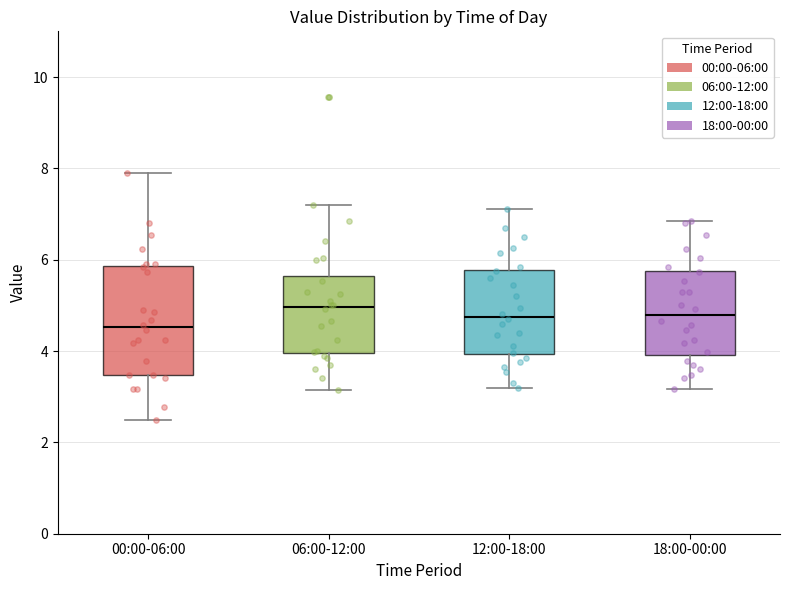

Reading left to right, read every box against the y-axis: the position of its median line, the range the box covers, and the ends of its whiskers. The values are not printed on the chart, so give them approximately, as read against the axis.

00:00-06:00: median 4.6, box 3.4 to 5.8, whiskers 2.6 to 8.0
06:00-12:00: median 5.0, box 4.0 to 5.6, whiskers 3.2 to 7.2
12:00-18:00: median 4.8, box 4.0 to 5.8, whiskers 3.2 to 7.2
18:00-00:00: median 4.8, box 4.0 to 5.8, whiskers 3.2 to 6.8